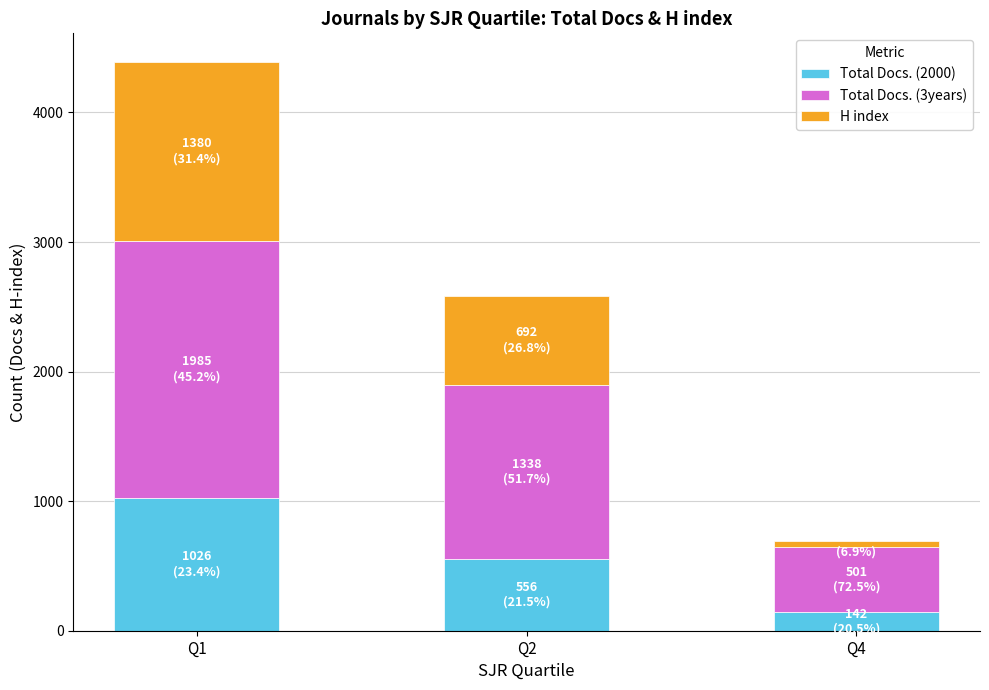

At which label does Total Docs. (2000) reach its minimum?

Q4